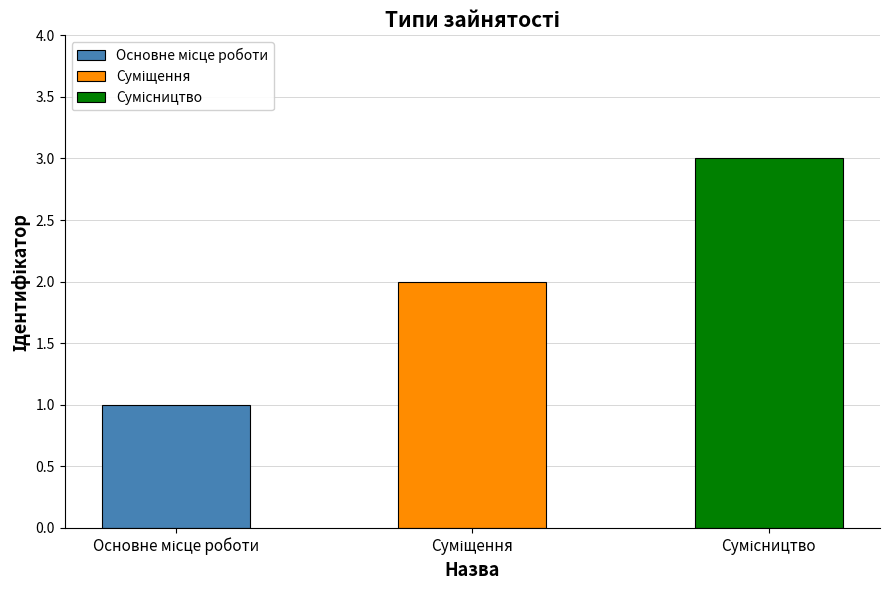

The chart shows a value of 5 at Сумісництво. True or false?

False